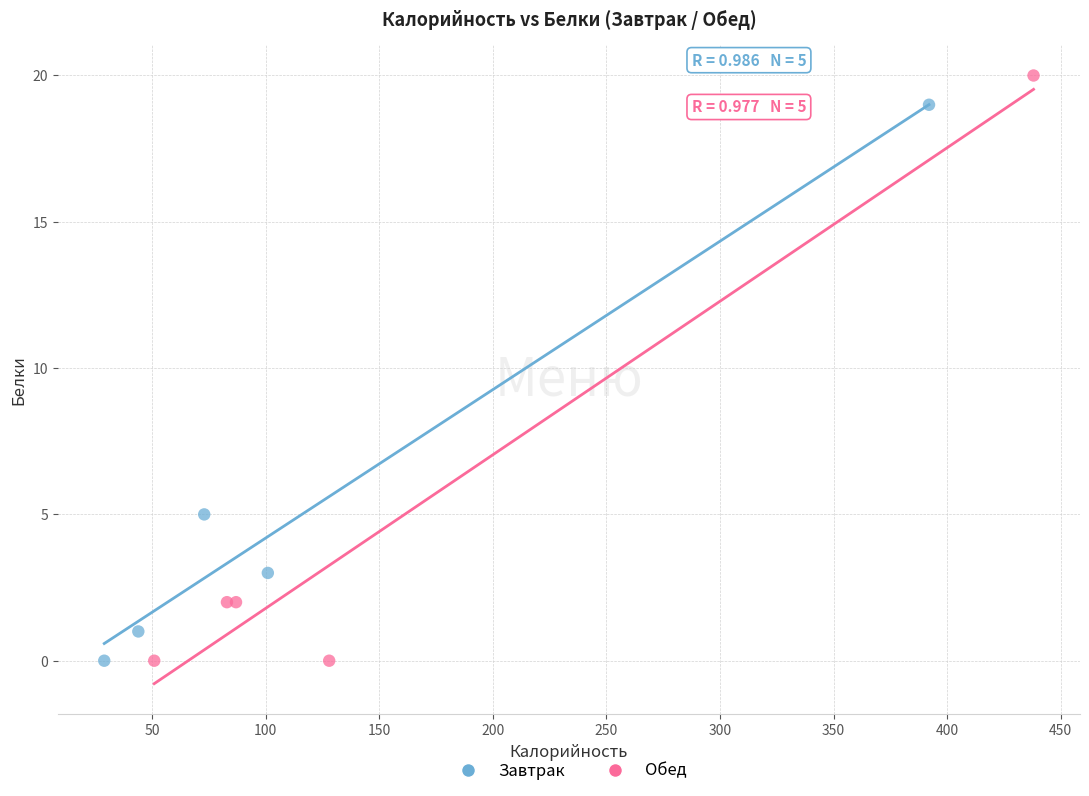

Which series has the largest Y range (max minus min)?

Обед